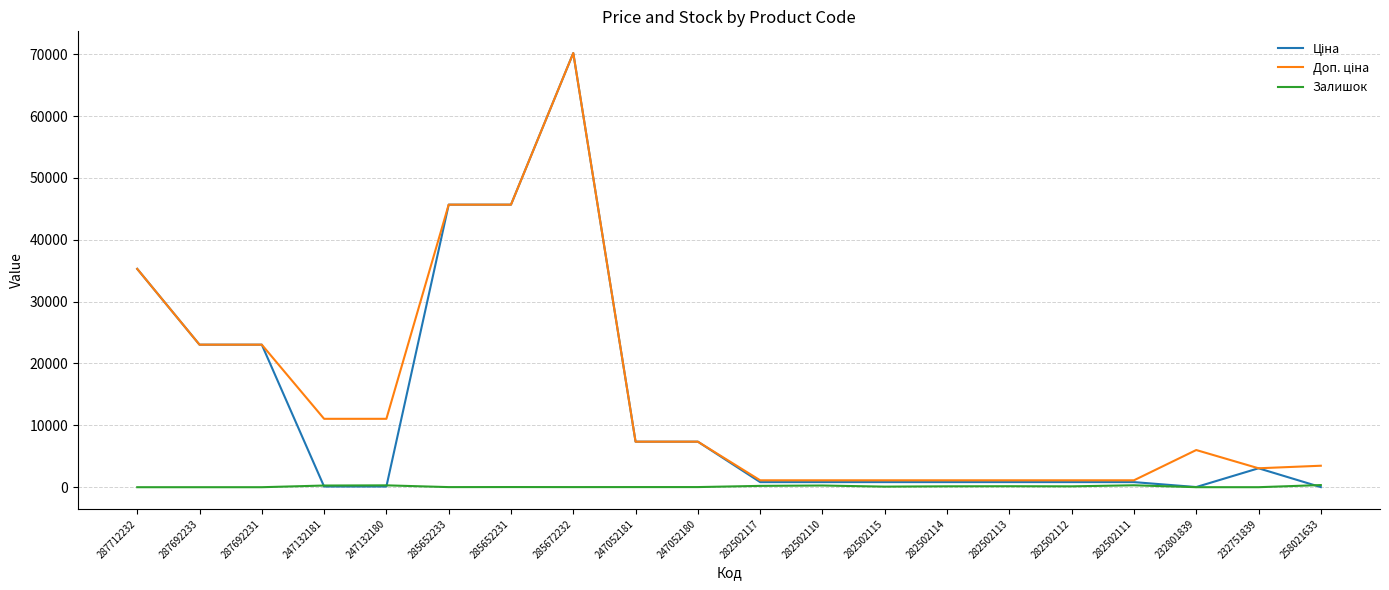

At which category is the sum across all series the highest?

285672232